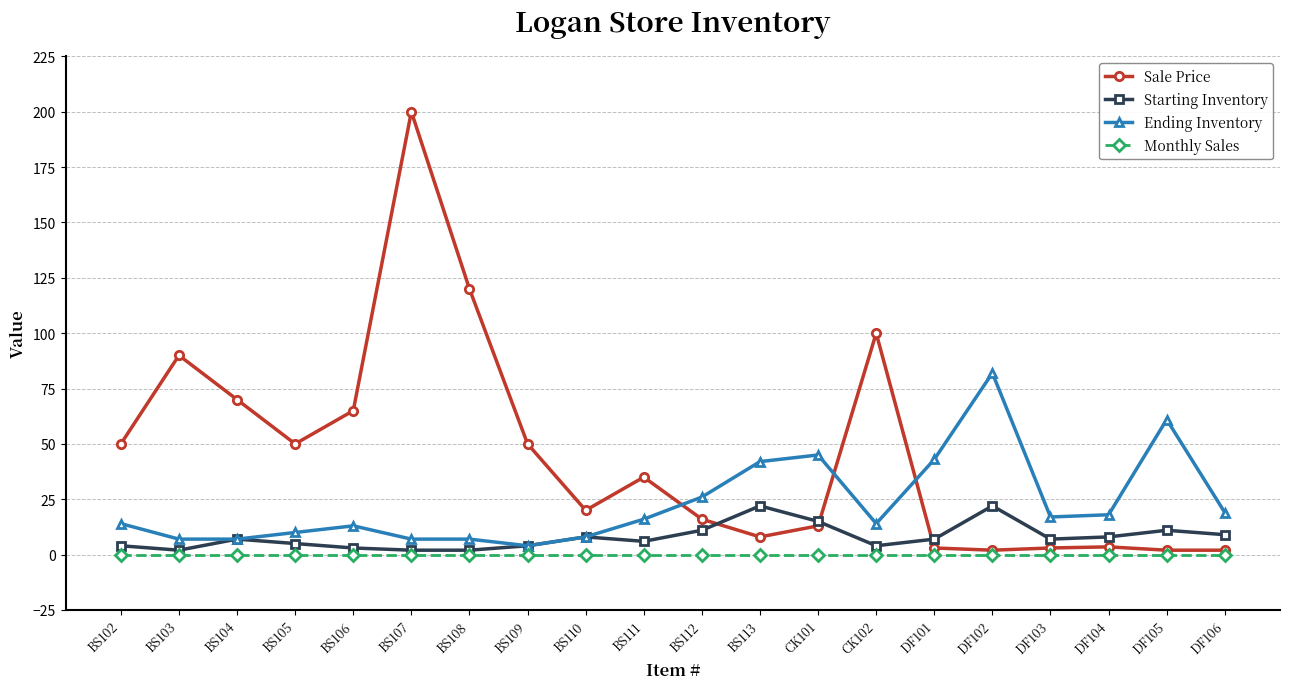

What is the highest value of the Sale Price series?

200.0